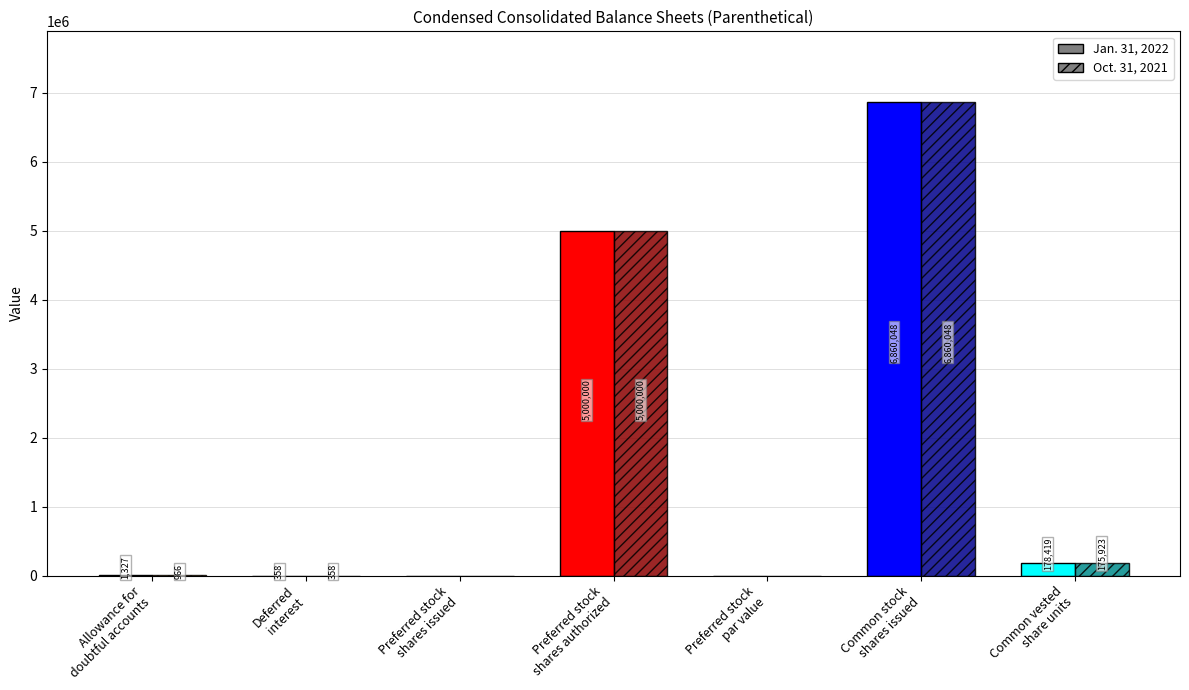

Reading left to right, extract all data points from this chart.

Jan. 31, 2022: Allowance for
doubtful accounts=1327	Deferred
interest=358	Preferred stock
shares issued=0	Preferred stock
shares authorized=5000000	Preferred stock
par value=0	Common stock
shares issued=6860048	Common vested
share units=178419
Oct. 31, 2021: Allowance for
doubtful accounts=966	Deferred
interest=358	Preferred stock
shares issued=0	Preferred stock
shares authorized=5000000	Preferred stock
par value=0	Common stock
shares issued=6860048	Common vested
share units=175923